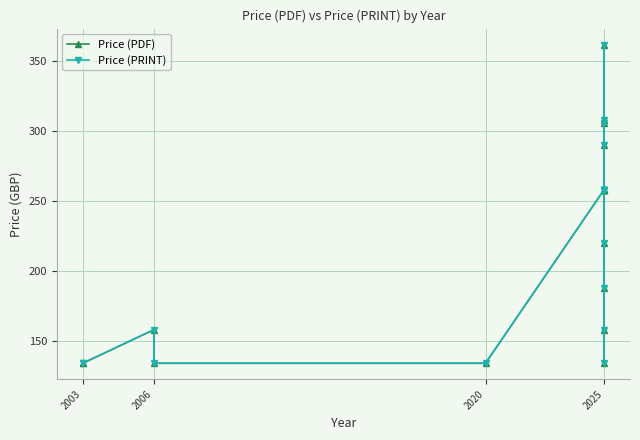

What are all the series names shown in the legend?

Price (PDF), Price (PRINT)